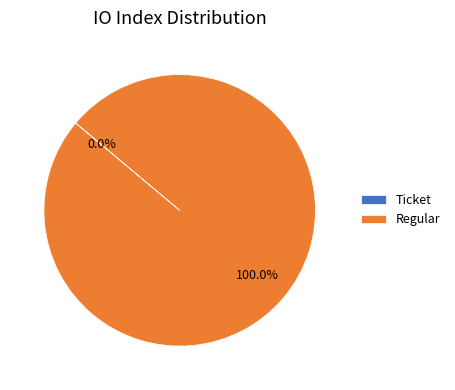

Is there a majority slice in this chart?

Yes